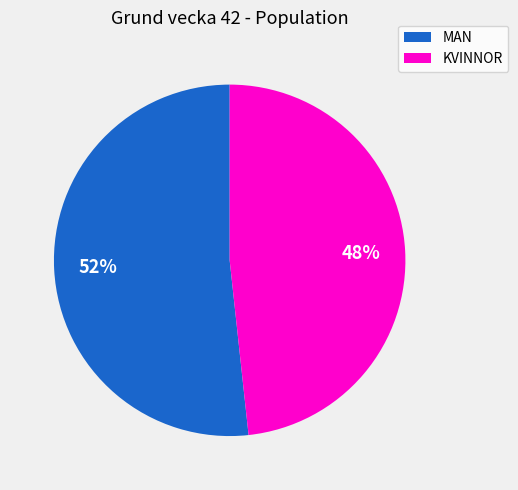

Is there a majority slice in this chart?

Yes